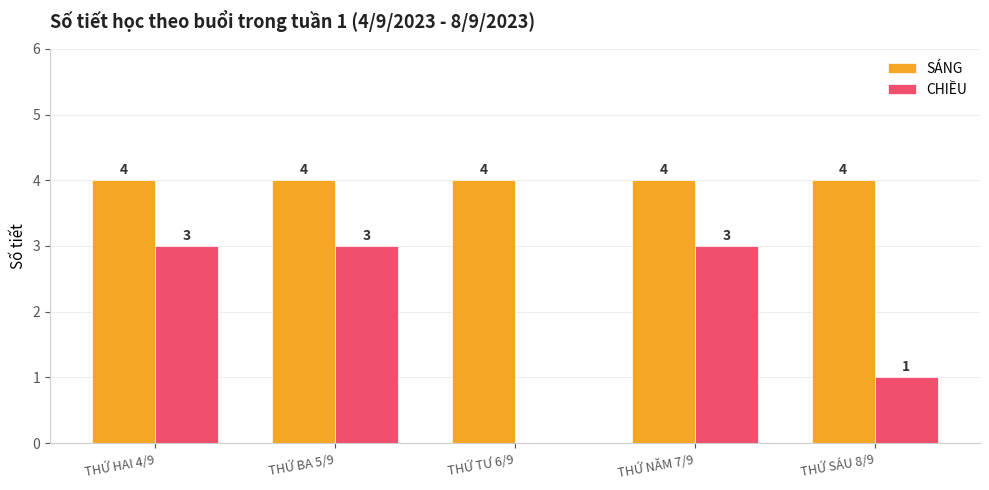

What is the greatest value displayed?

4